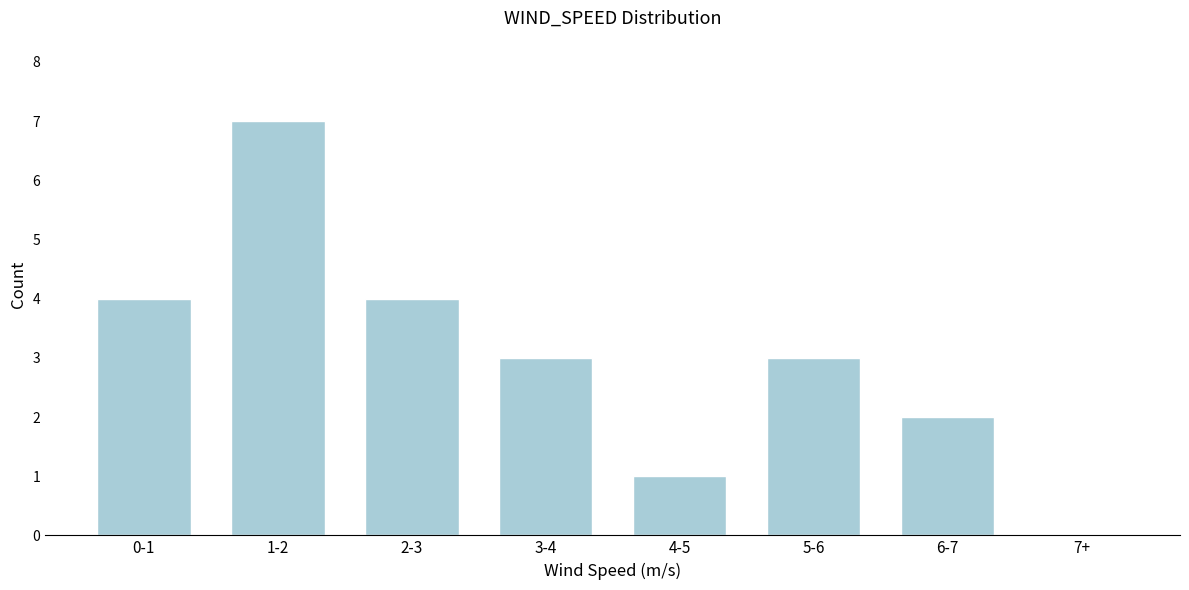

Reading left to right, extract all data points from this chart.

0-1=4	1-2=7	2-3=4	3-4=3	4-5=1	5-6=3	6-7=2	7+=0